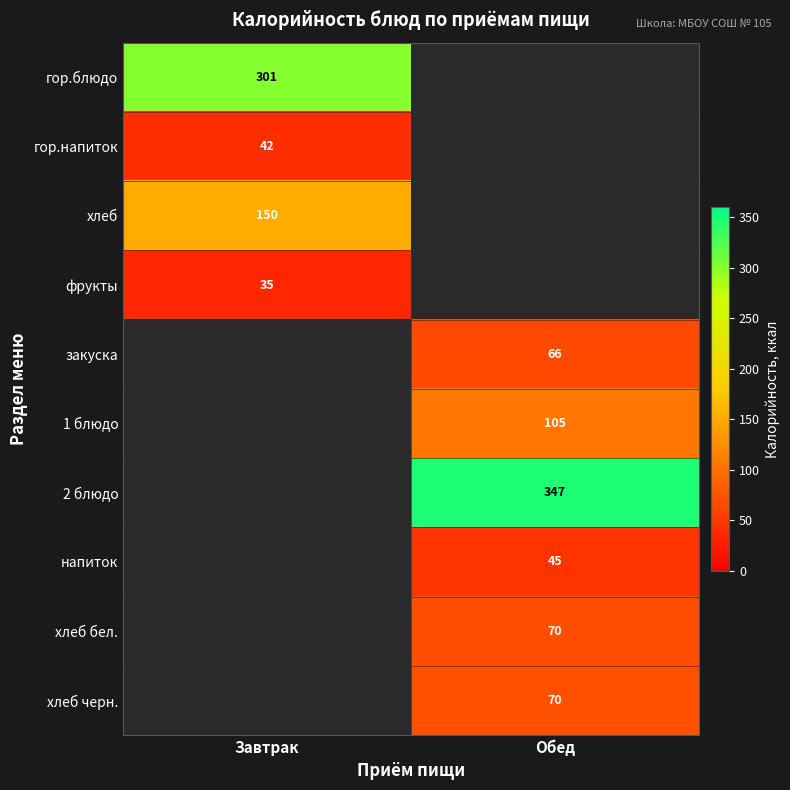

How many distinct data groups are displayed?

10